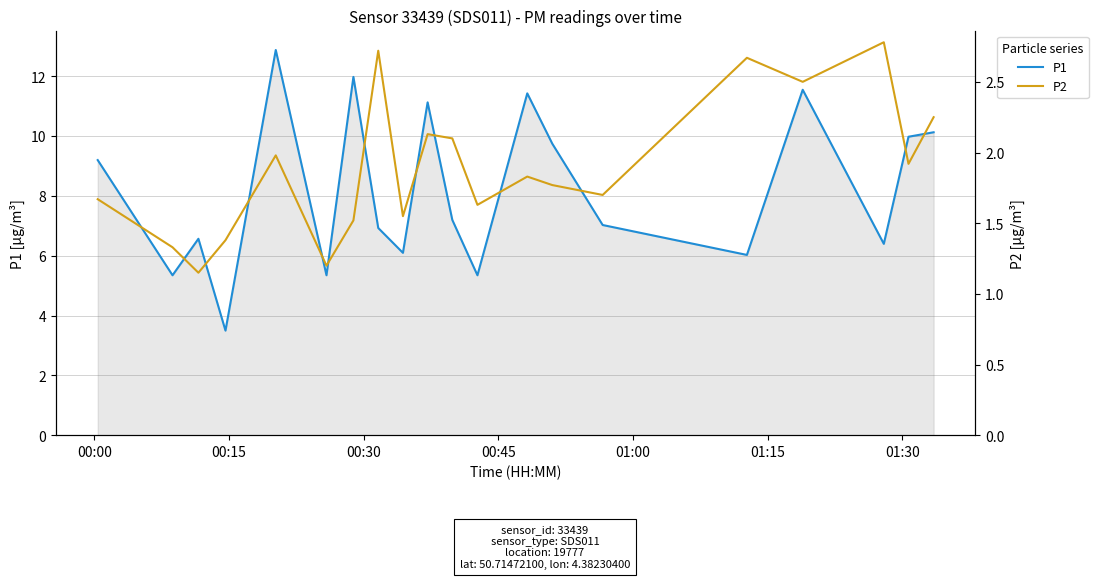

What is the maximum value for P2?

2.8